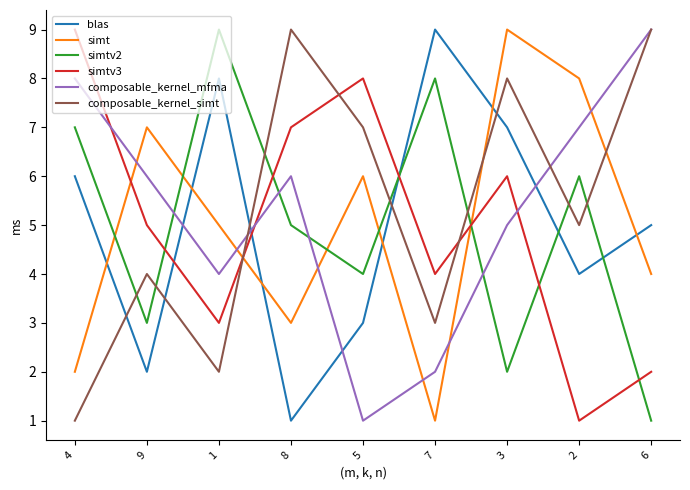

Is the value of composable_kernel_mfma at 2 greater than the value of simtv2 at 1?

No